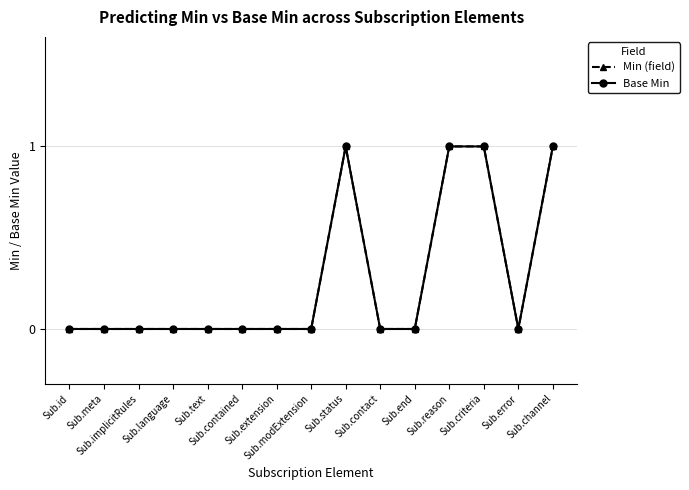

How many lines are shown in the chart?

2